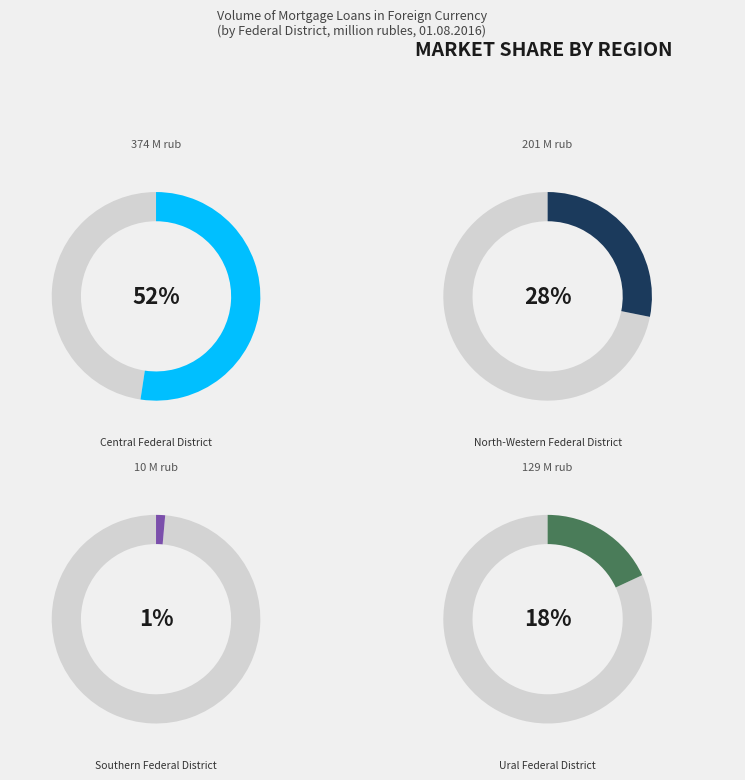

Is it true that Central Federal District is 38% of the pie?

False